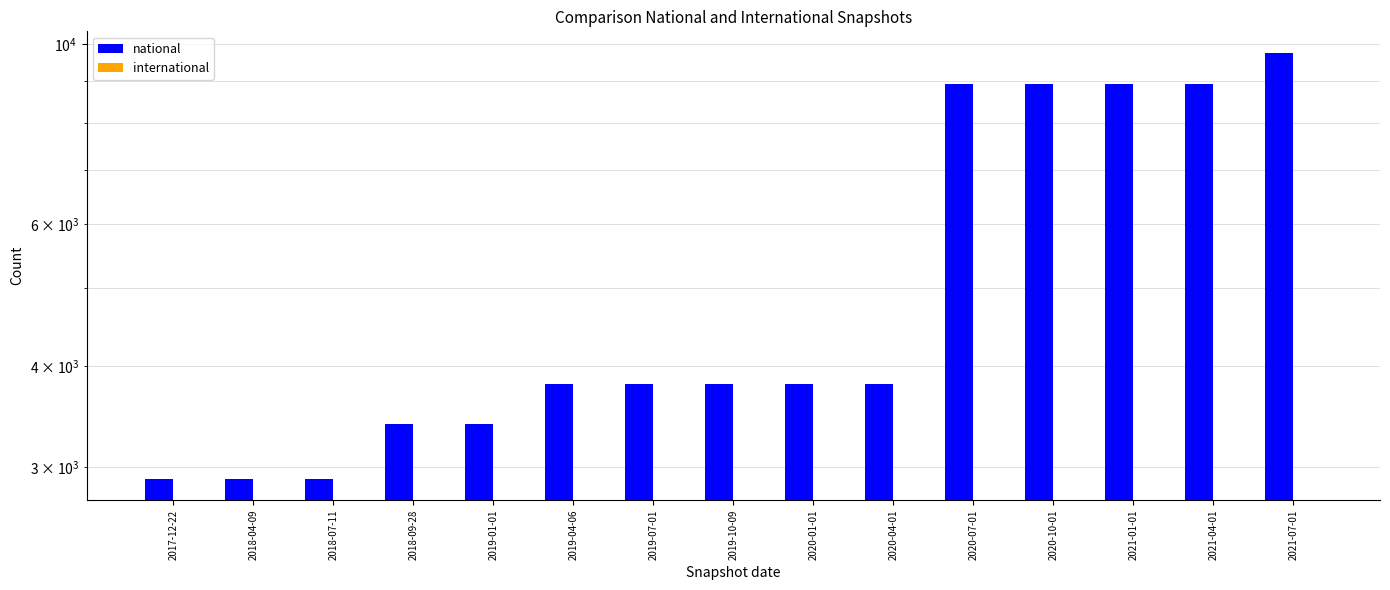

Reading left to right, list all the values displayed in this chart.

national: 2903	2903	2903	3392	3392	3801	3801	3801	3801	3801	8944	8944	8944	8944	9768
international: 0	0	0	0	0	0	0	0	0	0	0	0	0	0	0